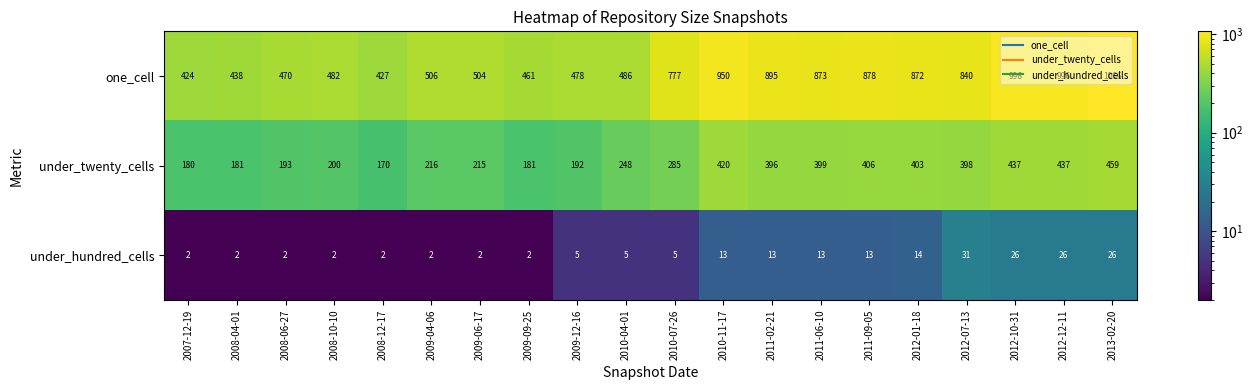

What is the sum of the under_hundred_cells values at 2009-04-06 and 2008-06-27?

4